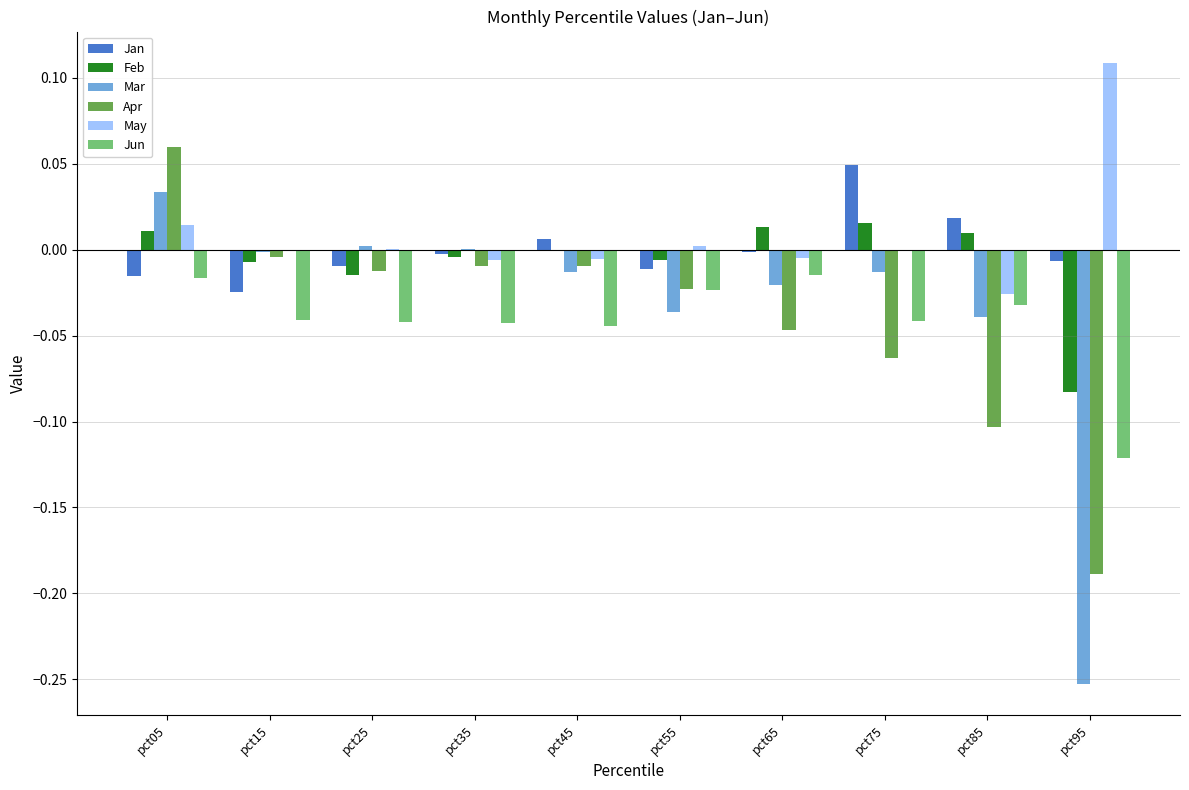

Count the number of data series in this chart.

6